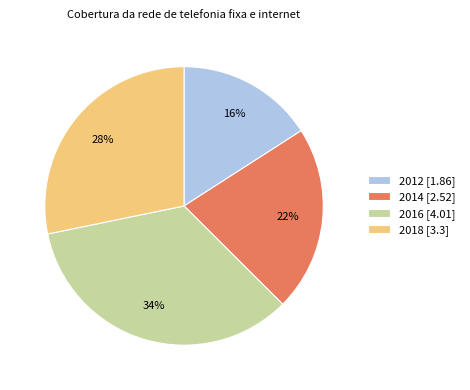

What percentage is the 2012 slice, to the nearest percent?

16%